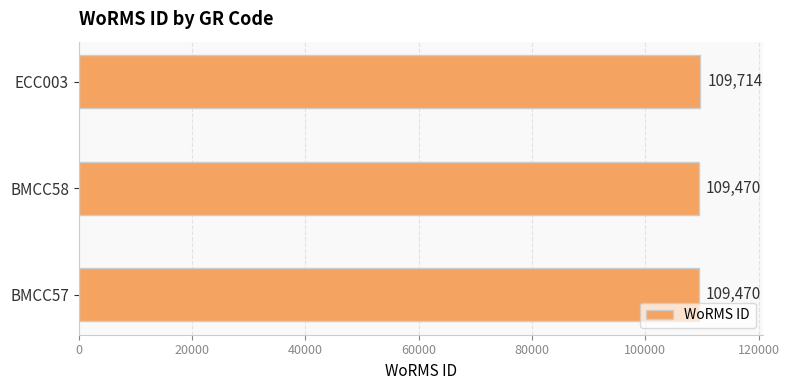

What is the sum of all values?

328654